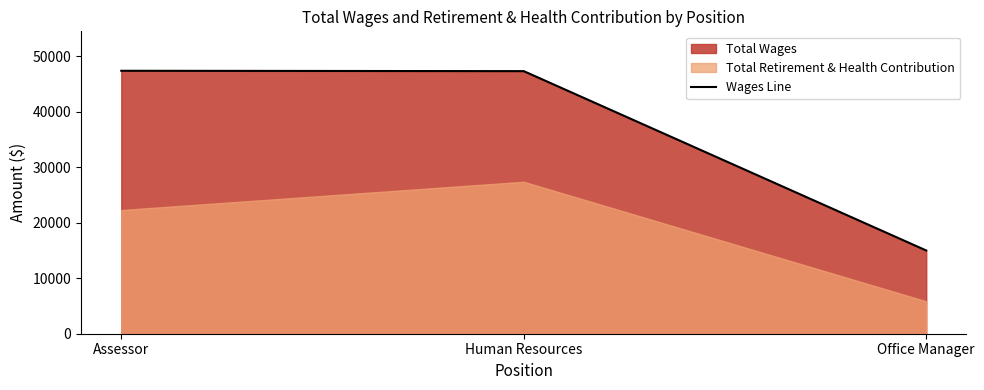

Where is the data nearest to the value 31184?

Human Resources